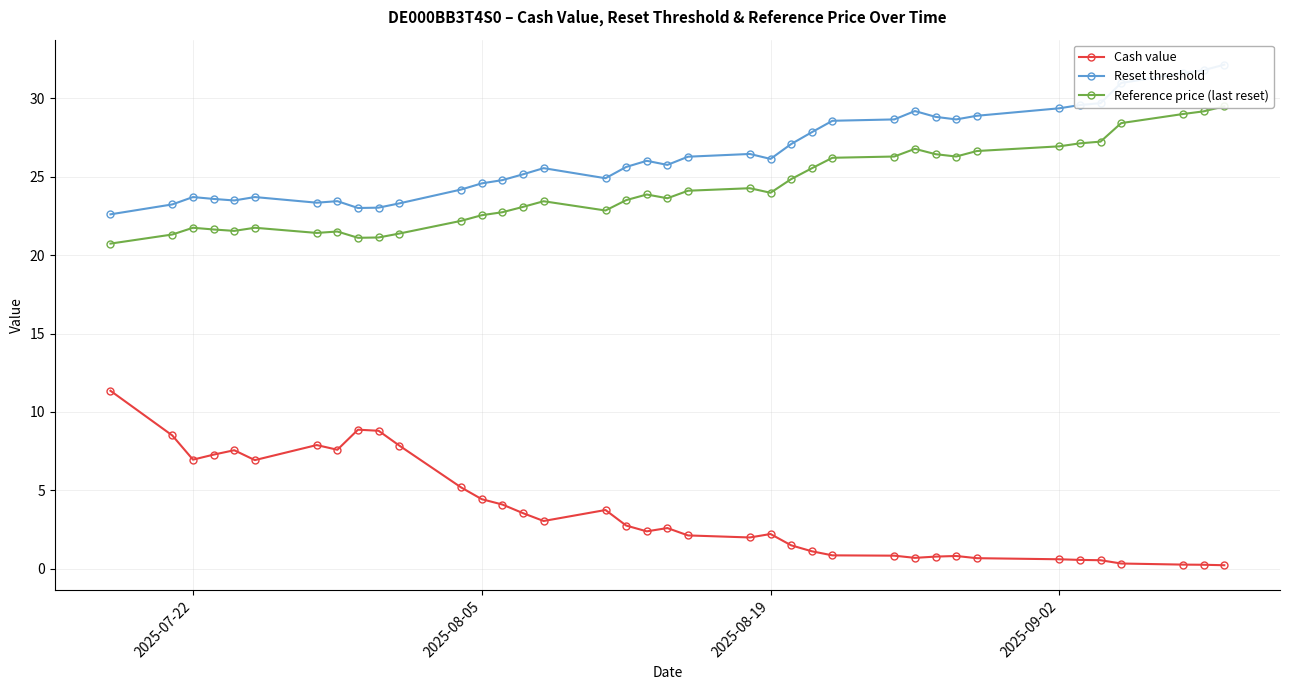

True or false: Cash value has more than 0 interior local peaks.

True